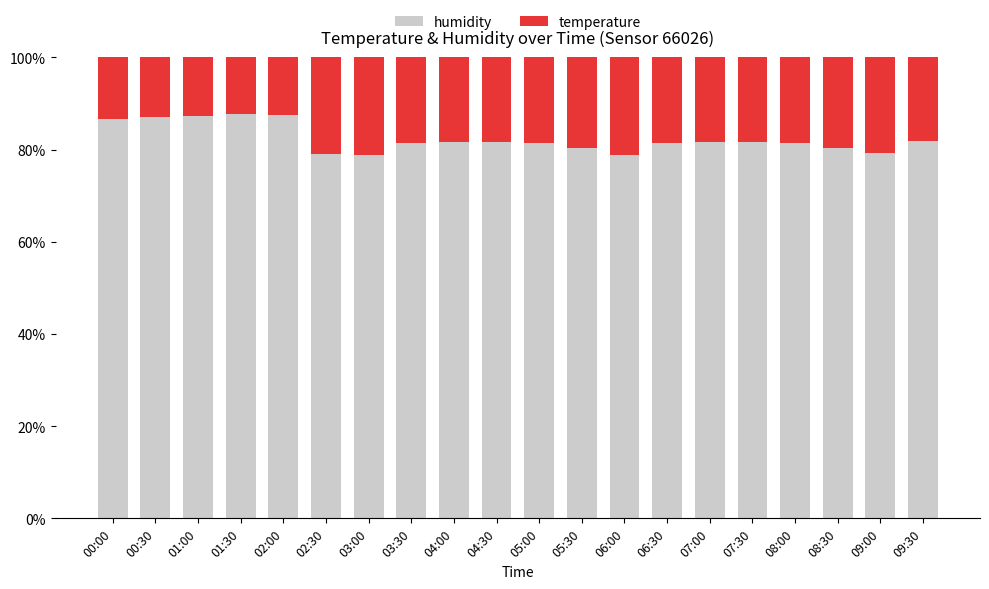

What value does the humidity series have at 02:30?

79.0